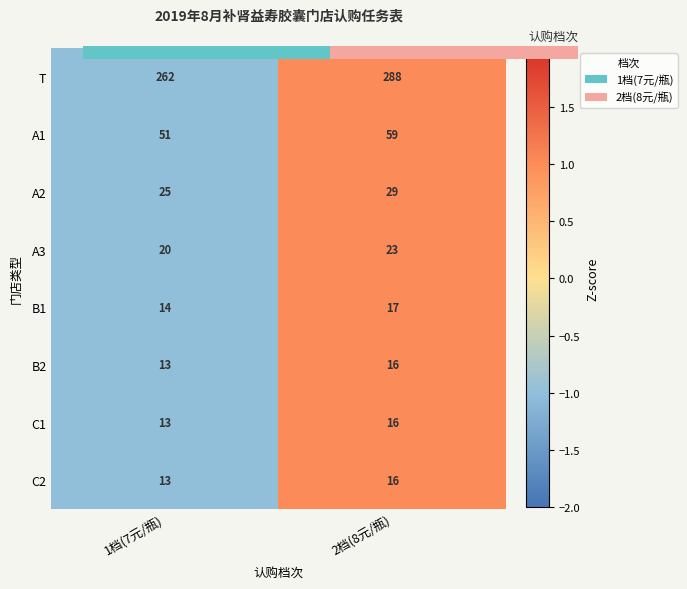

The value of A3 at 2档(8元/瓶) is 2. True or false?

False